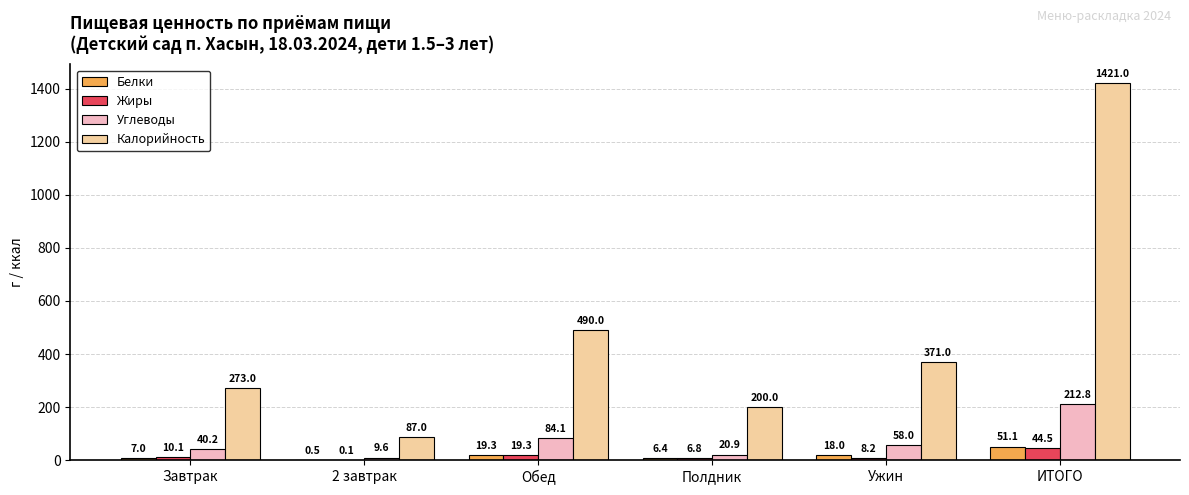

What is the total value across all series at Обед?

612.7